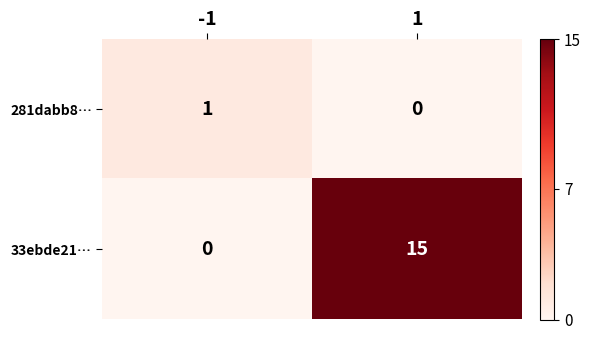

List the series in order of their peak value, highest first.

33ebde21…, 281dabb8…